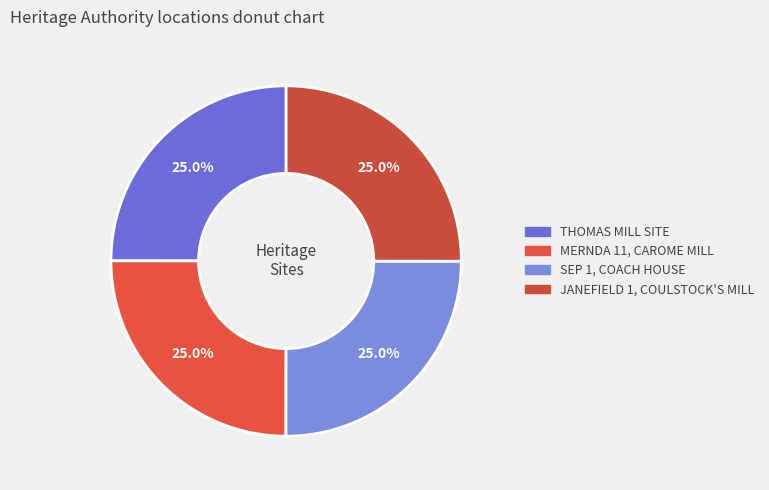

What is the ratio of the value at JANEFIELD 1, COULSTOCK'S MILL to the value at SEP 1, COACH HOUSE?

1.0